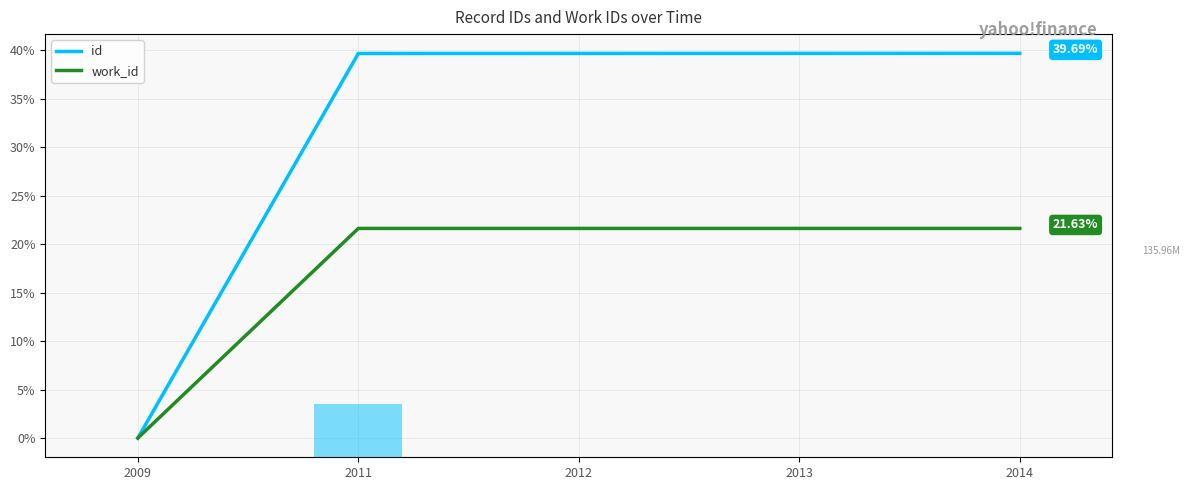

How many values in the id series exceed 39?

4